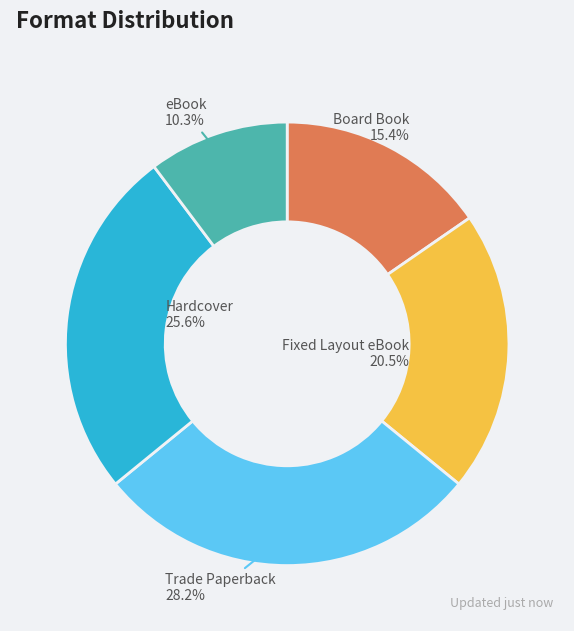

Does any single category account for the majority?

No